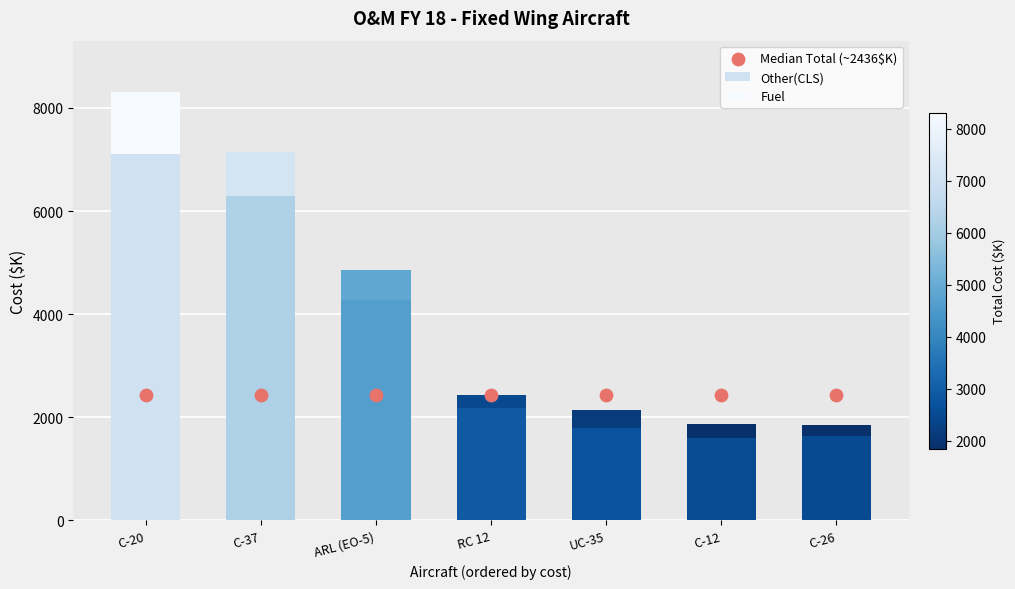

At which category is the sum across all series the highest?

C-20